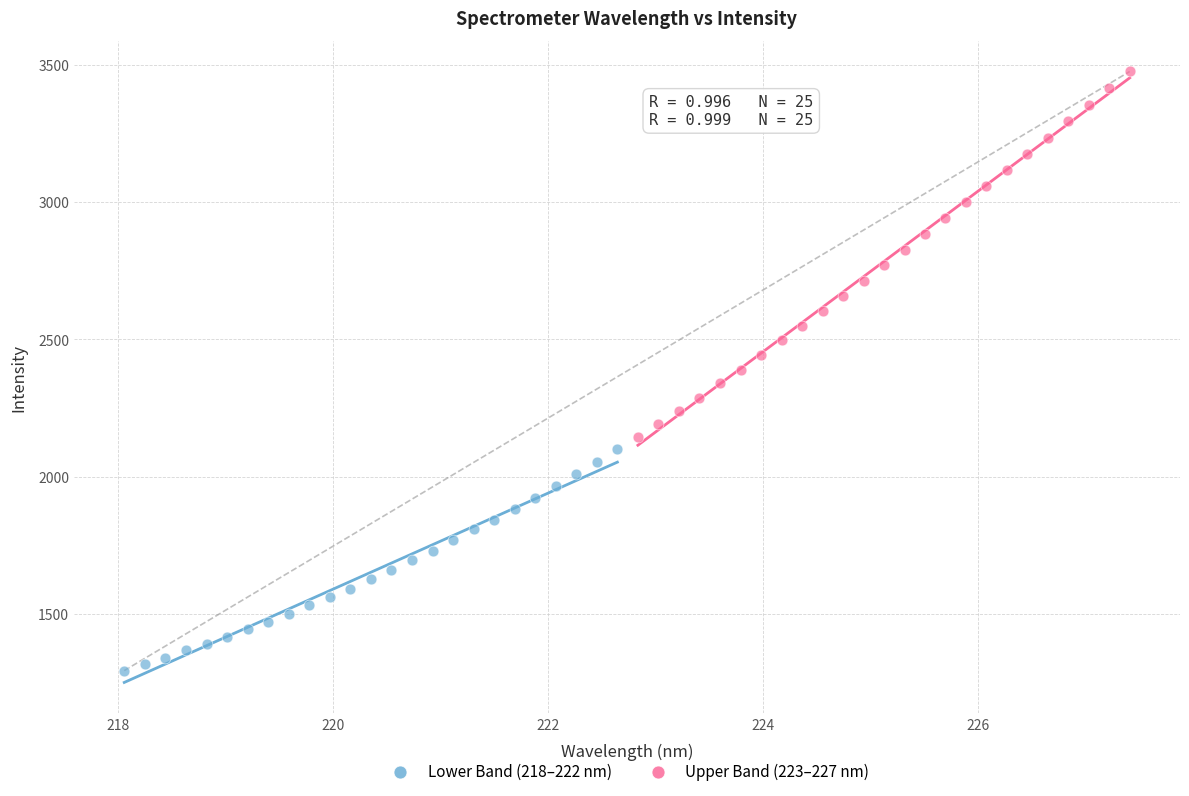

What are all the series names shown in the legend?

Lower Band (218–222 nm), Upper Band (223–227 nm)